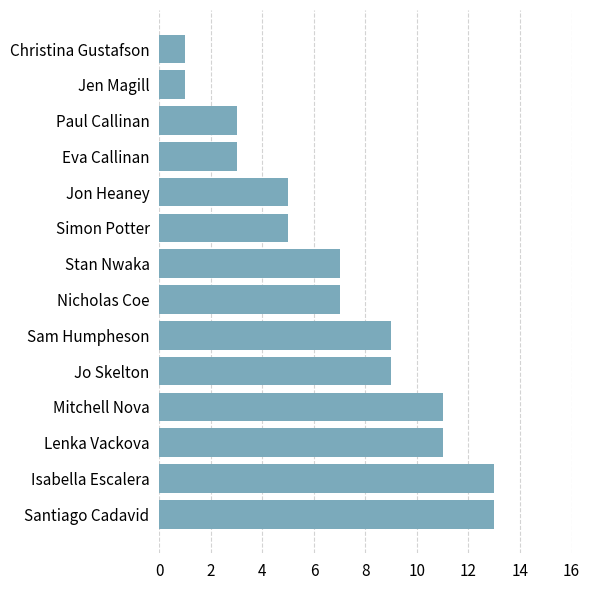

What position from the bottom is Mitchell Nova?

4